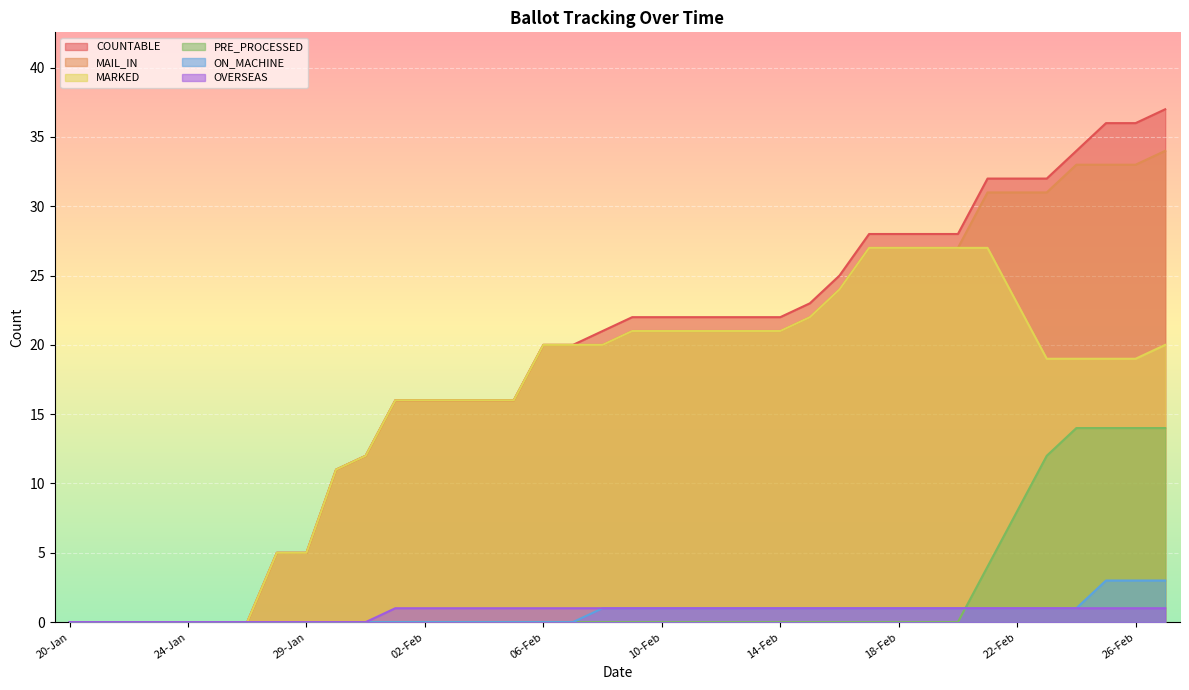

How many categories are shown in the chart?

38